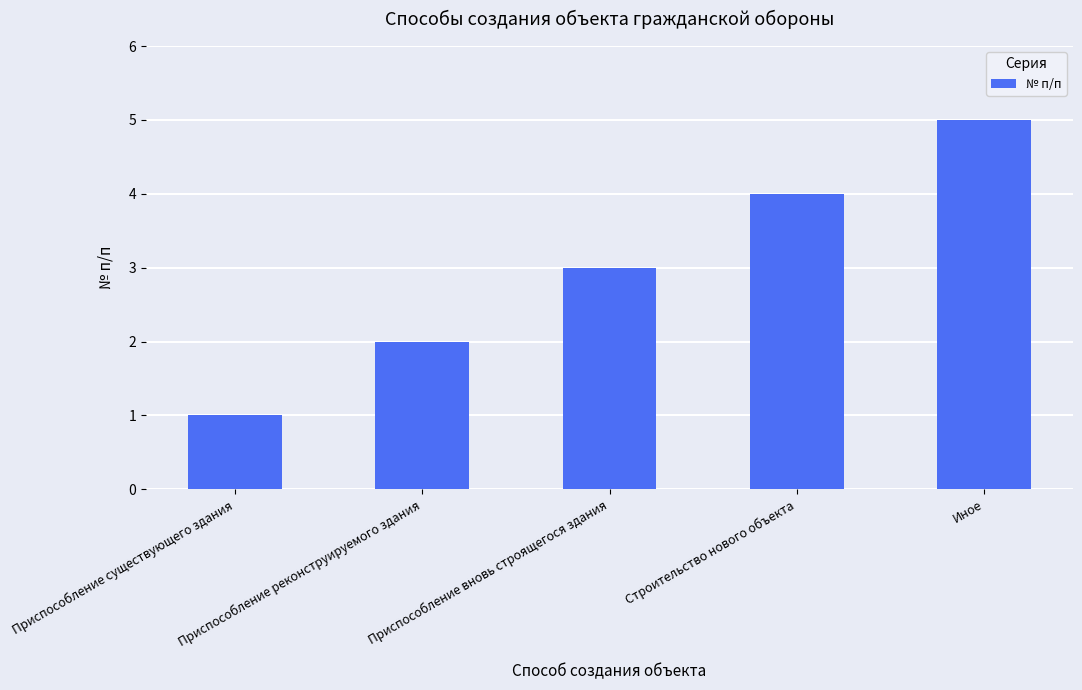

What is the change in value from Приспособление реконструируемого здания to Приспособление вновь строящегося здания?

+1